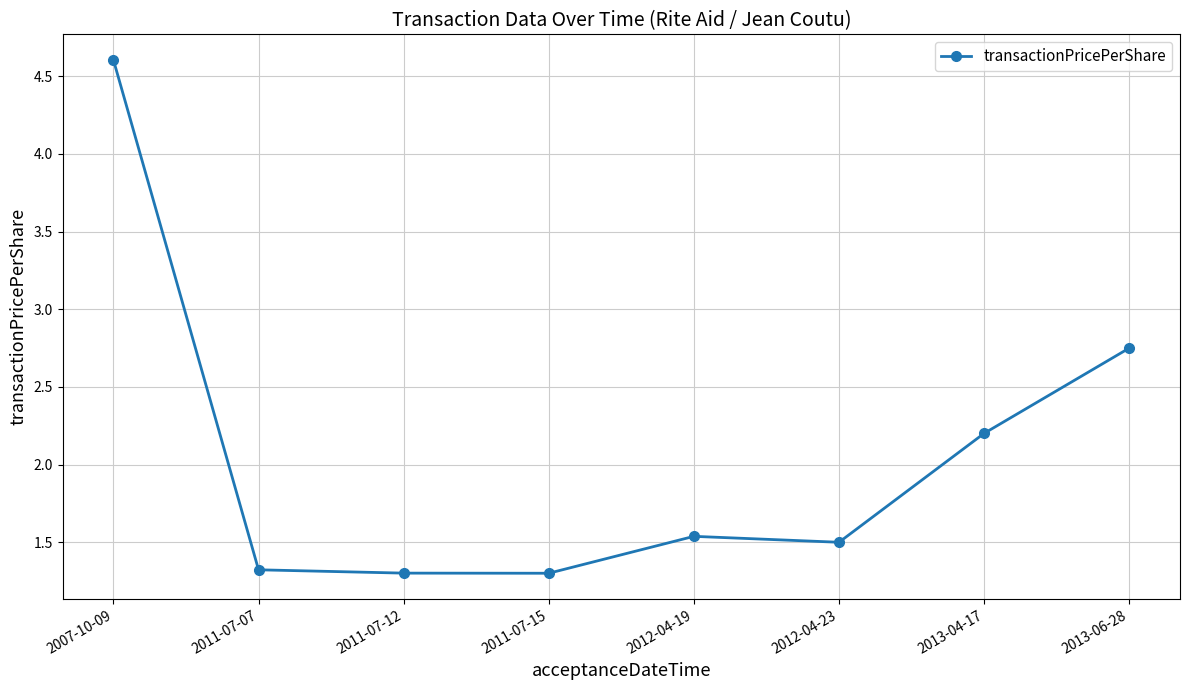

What is the value of the 2nd point from the left?

1.3